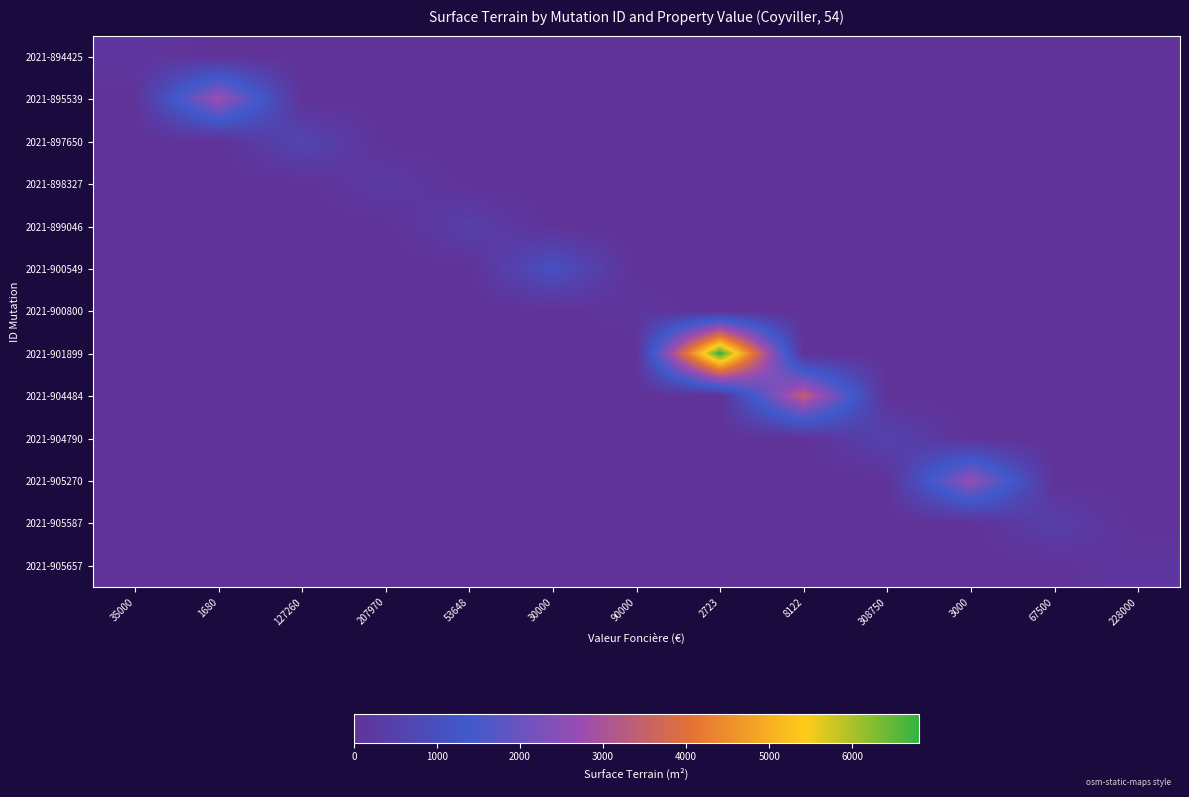

At which category is the sum across all series the highest?

2723